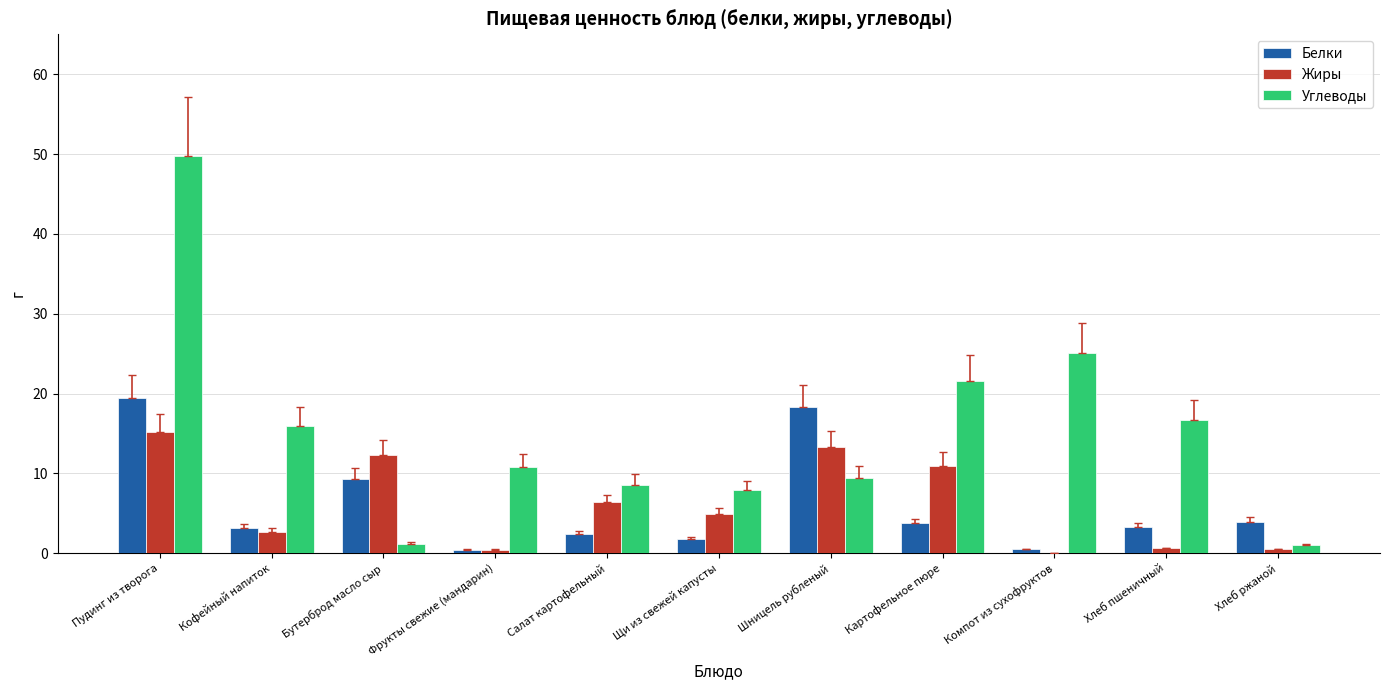

Which series has the largest total across all categories?

Углеводы